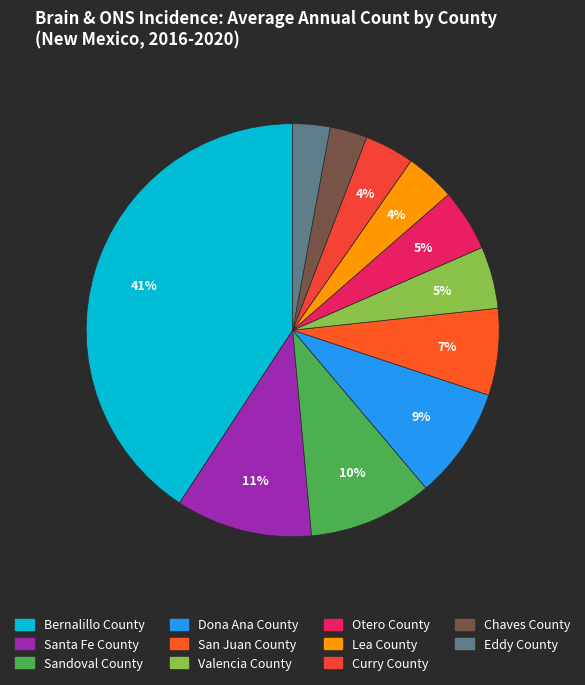

True or false: Sandoval County accounts for 10% of the total.

True